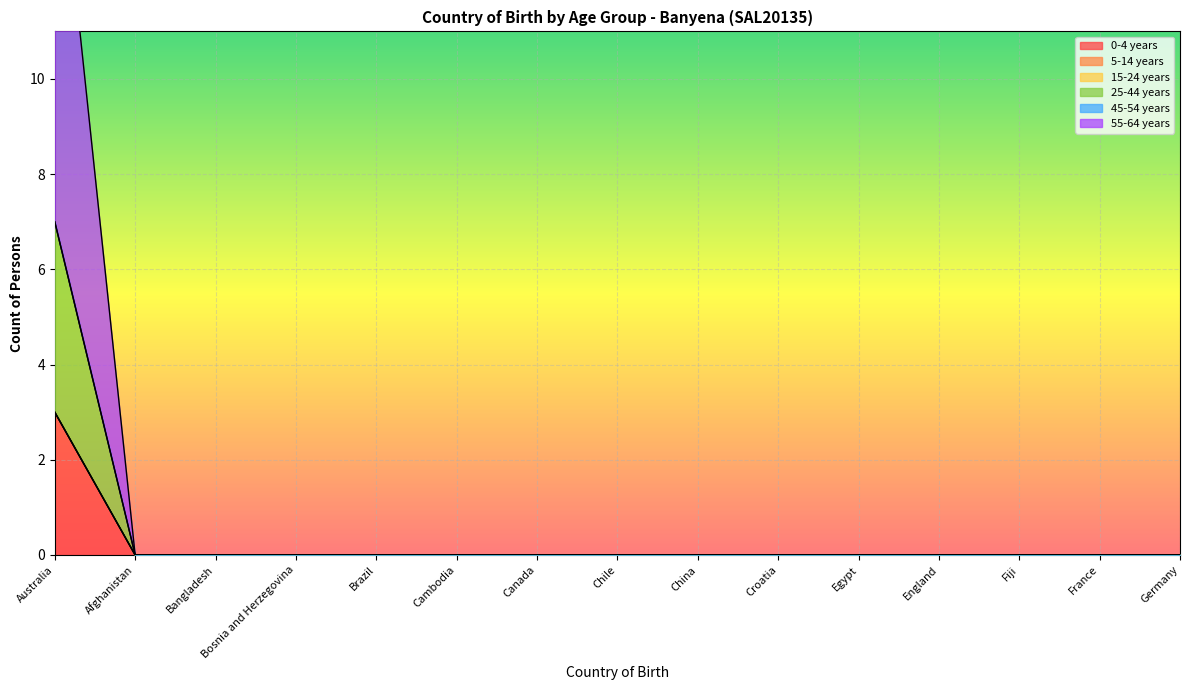

List the labels in order of 25-44 years value, largest first.

Australia, Afghanistan, Bangladesh, Bosnia and Herzegovina, Brazil, Cambodia, Canada, Chile, China, Croatia, Egypt, England, Fiji, France, Germany